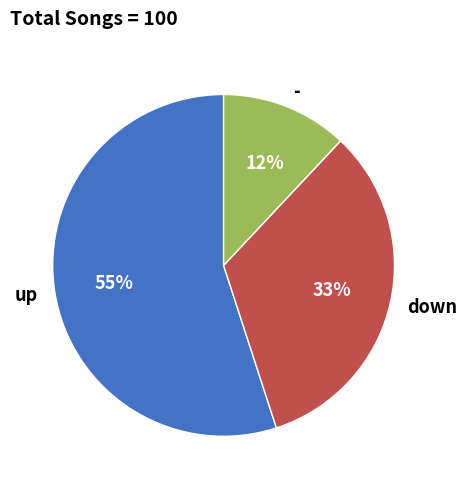

How many slices are in this pie chart?

3